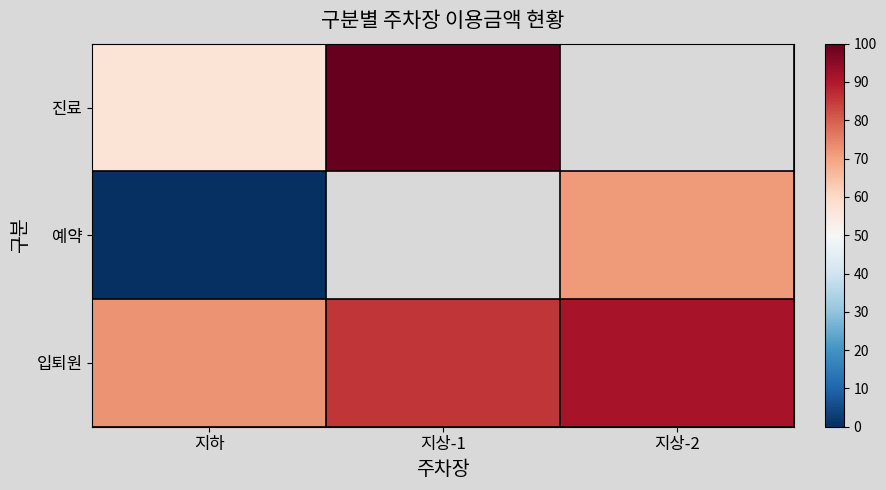

List the series in order of their peak value, lowest first.

예약, 입퇴원, 진료